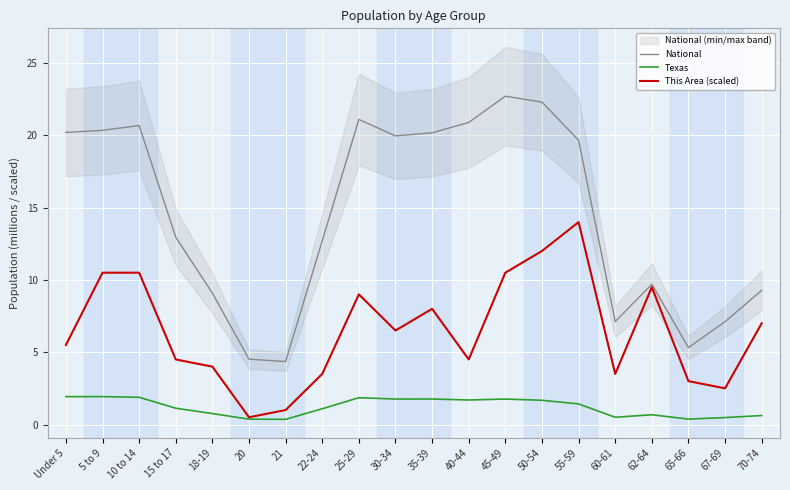

Count the number of categories in the chart.

20